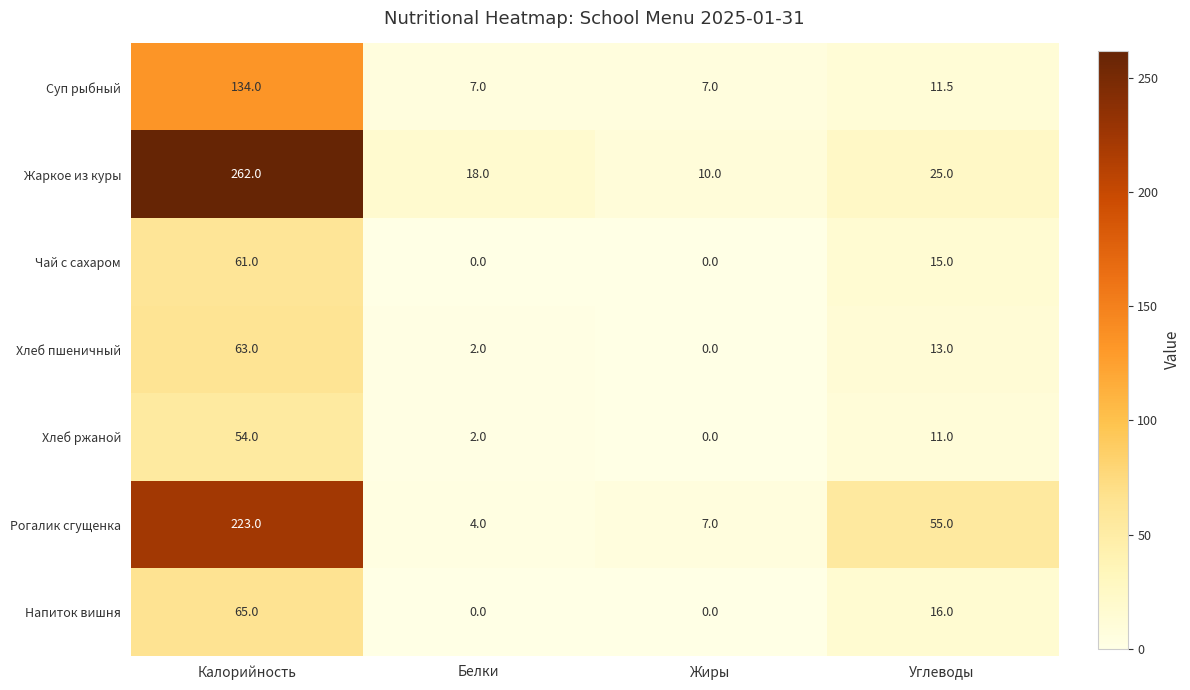

How many values in the Рогалик сгущенка series are below 55?

2